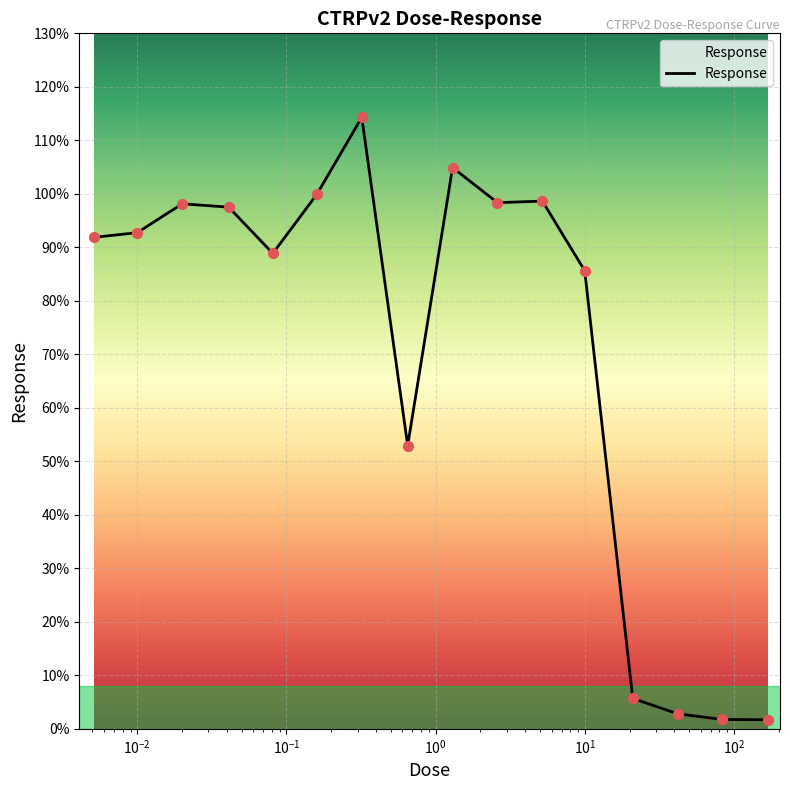

What is the greatest value displayed?

114.3